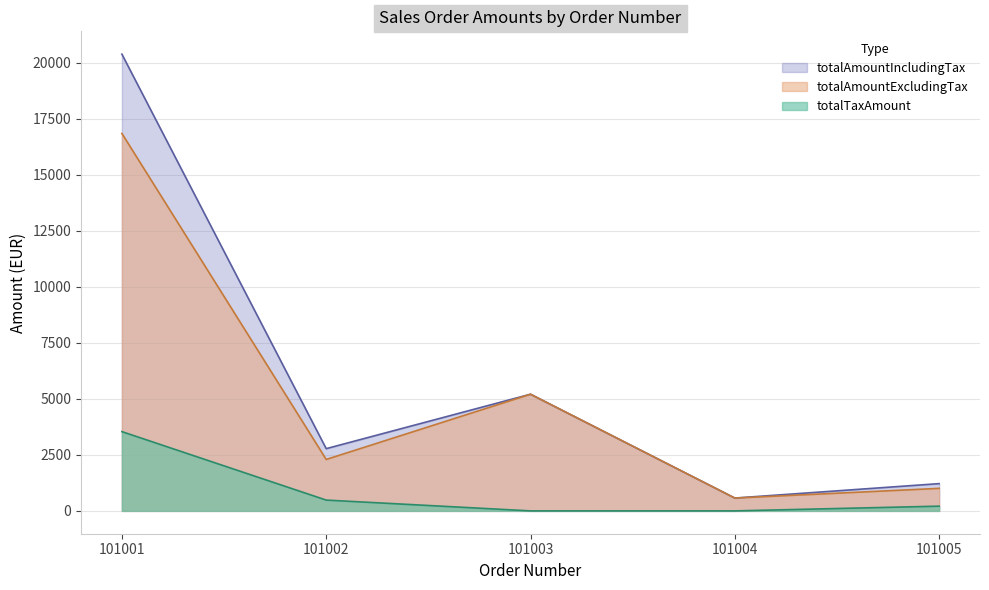

What is the sum of the totalAmountIncludingTax values at 101004 and 101002?

3351.6